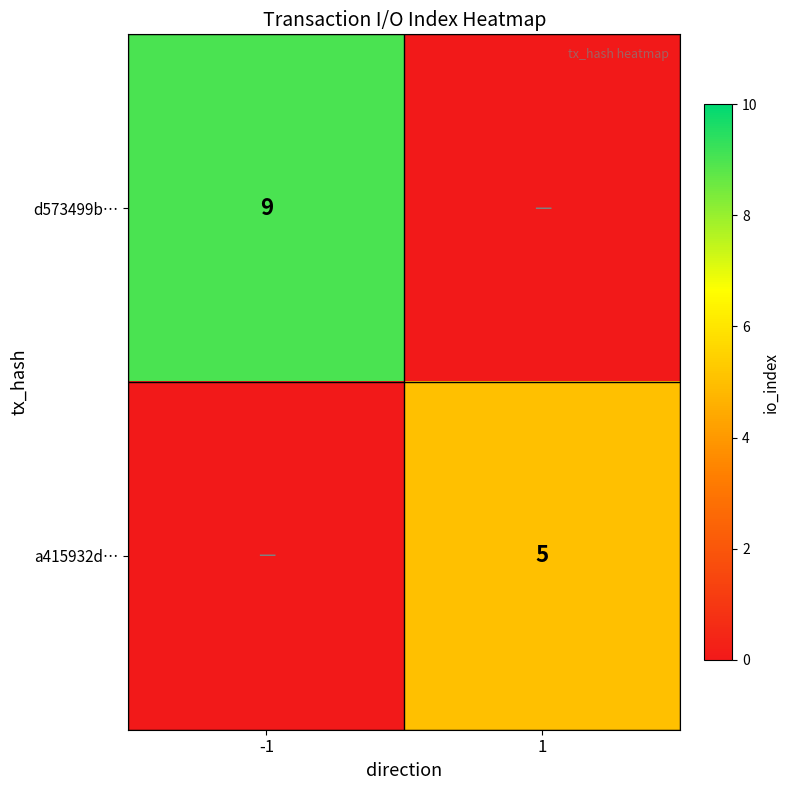

The value of d573499b… at -1 is 6. True or false?

False